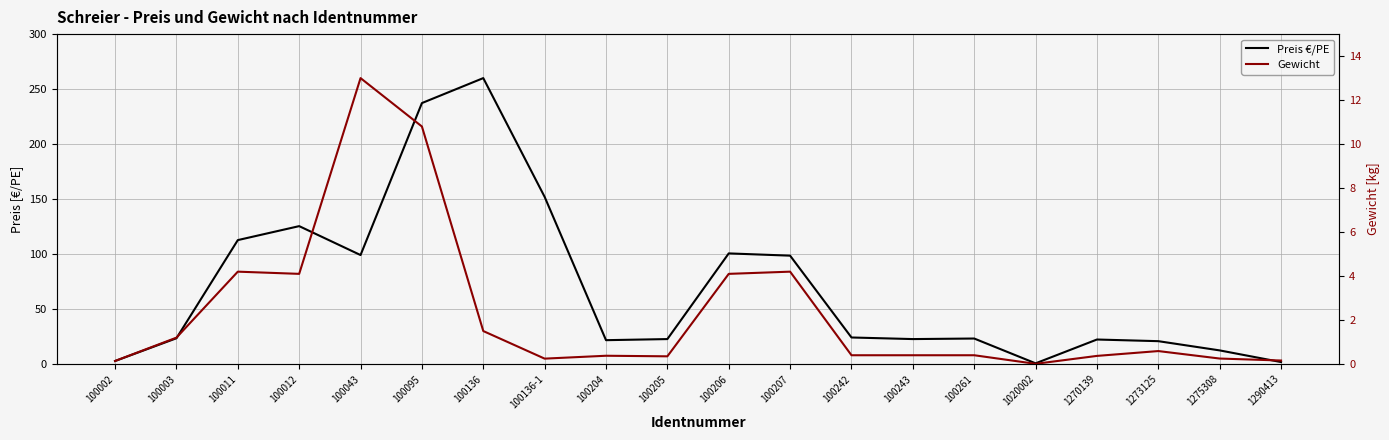

How many lines are shown in the chart?

2